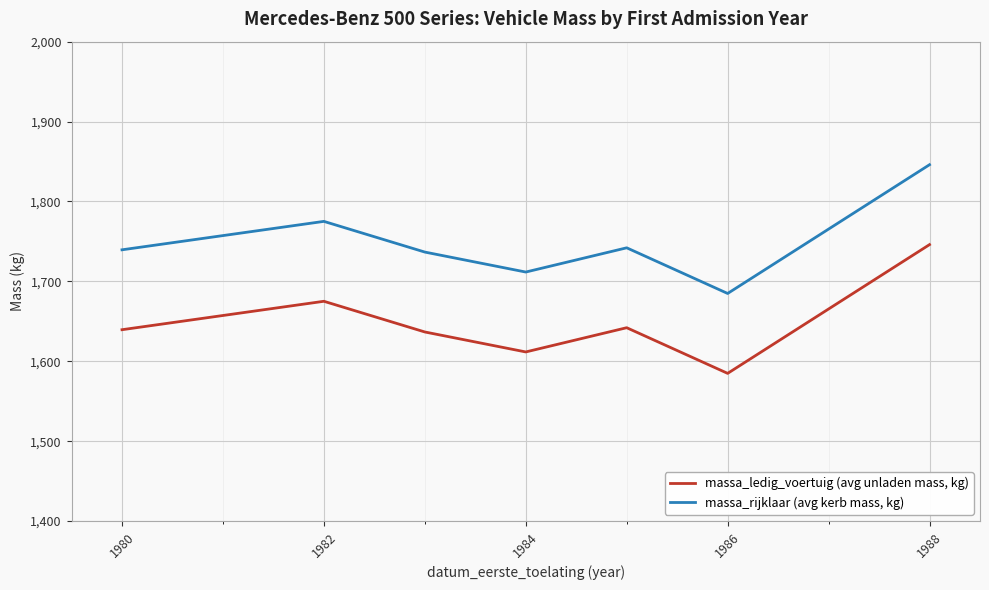

What is the difference between the maximum and minimum values in the massa_ledig_voertuig (avg unladen mass, kg) series?

161.1